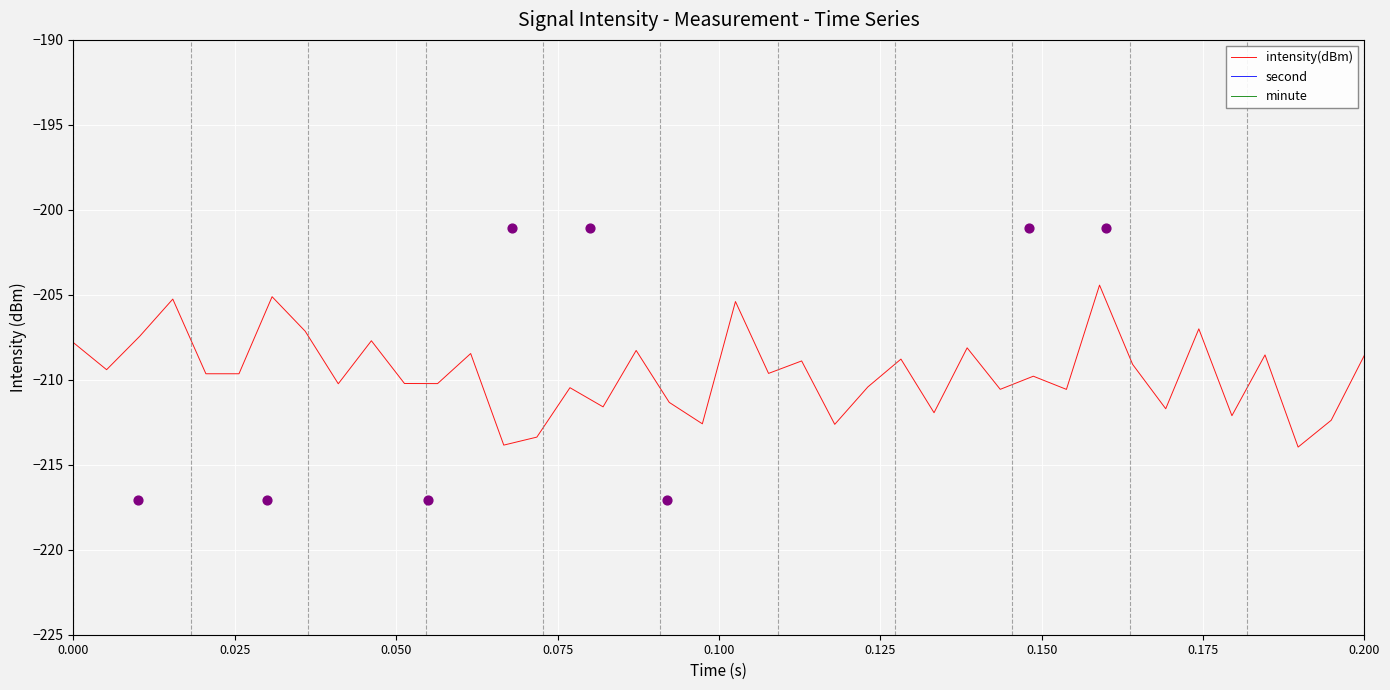

Is it true that intensity(dBm) equals -207.8 at 0.000?

True